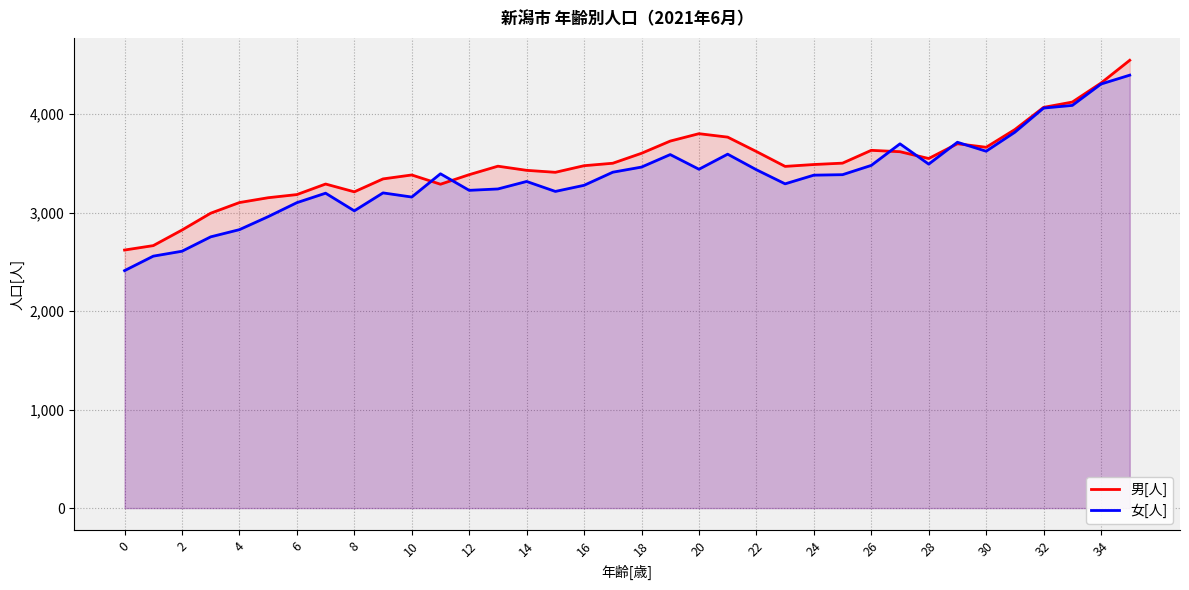

What is the total value across all series at 28?

7039